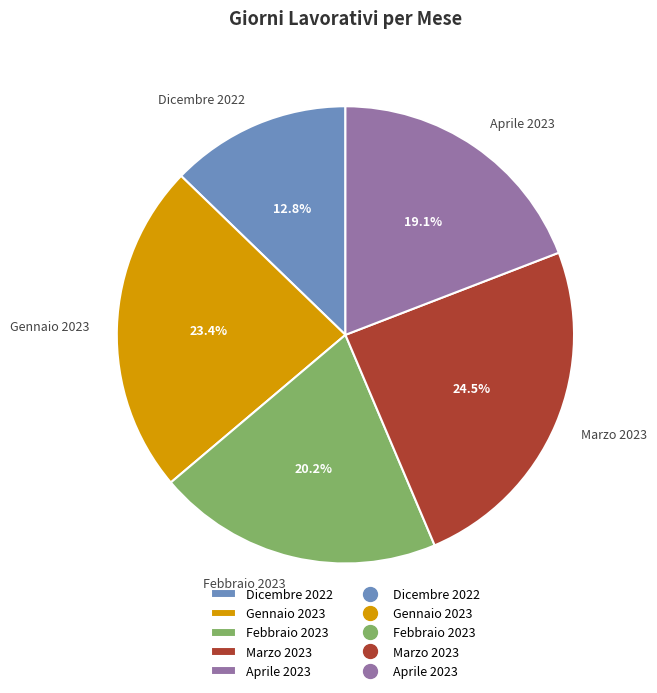

Does Aprile 2023 represent more than half of the total?

No